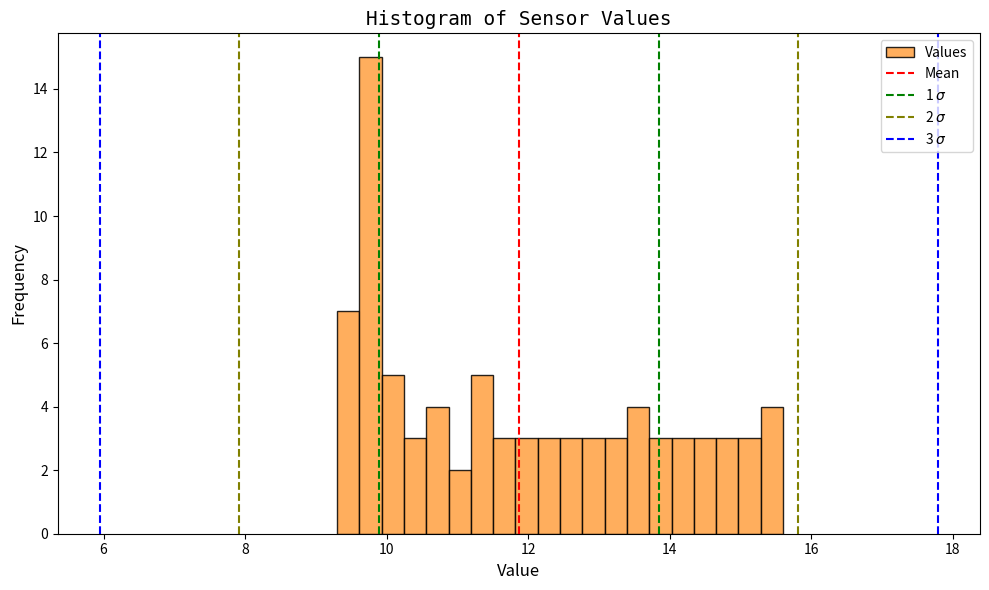

Read against the x-axis, roughly where is the centre of the tallest bar?

9.8